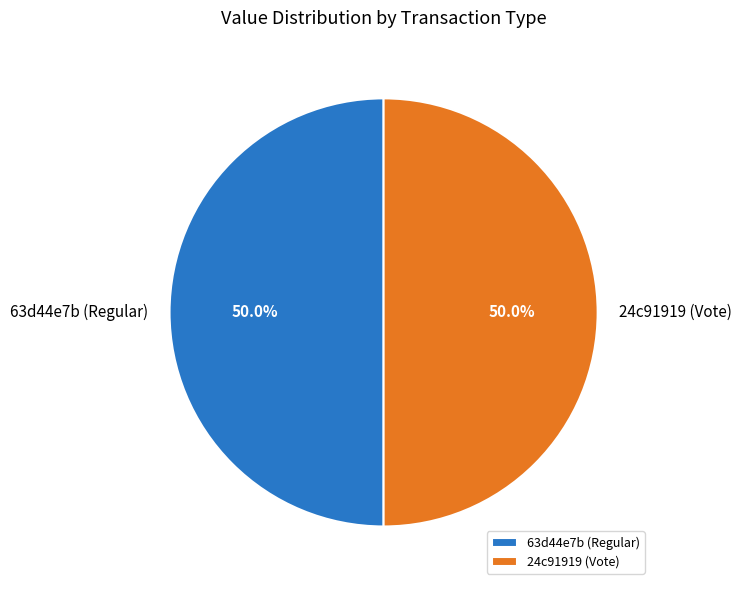

What is the total percentage of 63d44e7b (Regular) and 24c91919 (Vote)?

100.0%